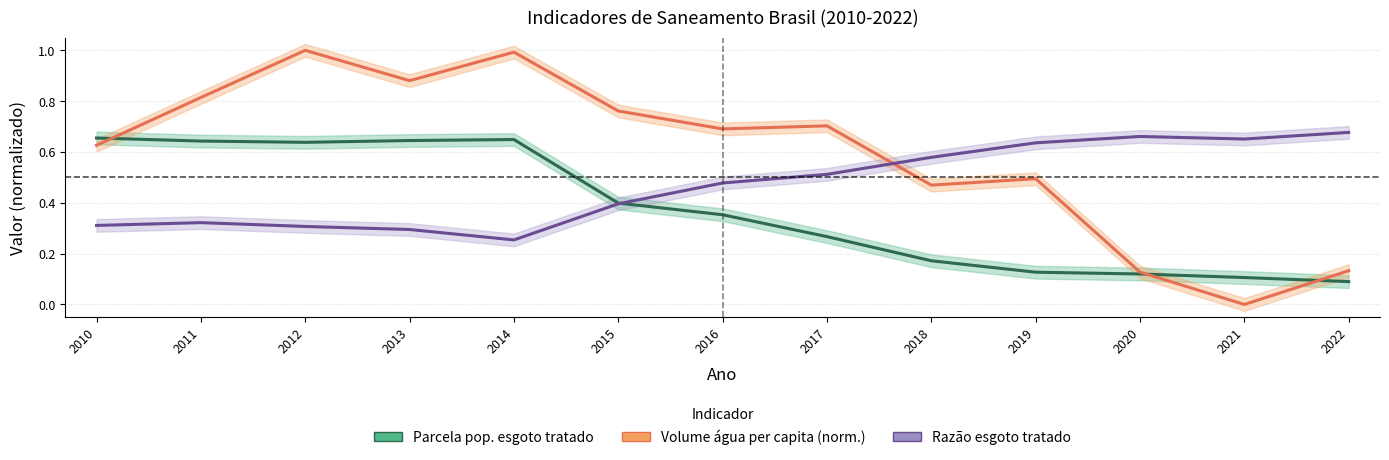

Rank the series by their maximum value, from lowest to highest.

Parcela pop. esgoto tratado, Razão esgoto tratado, Volume água per capita (norm.)